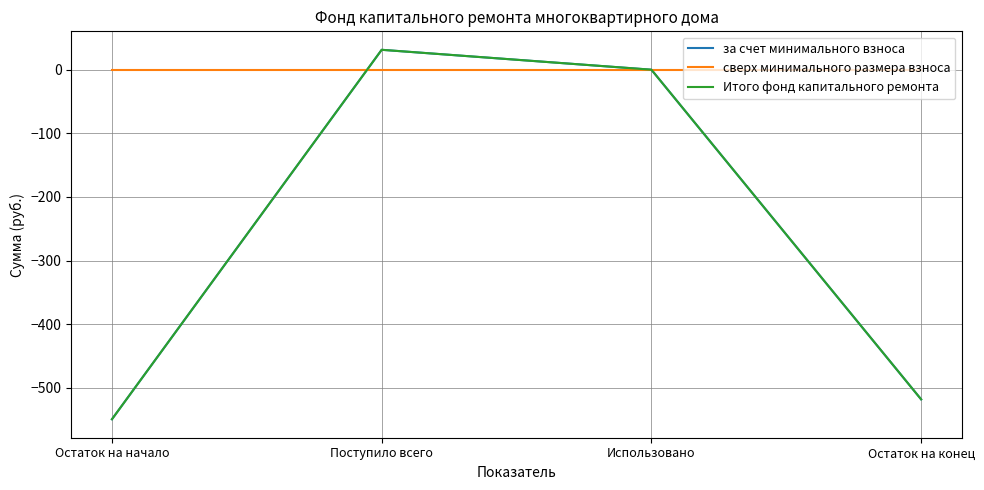

What is the label of the 4th point from the right?

Остаток на начало